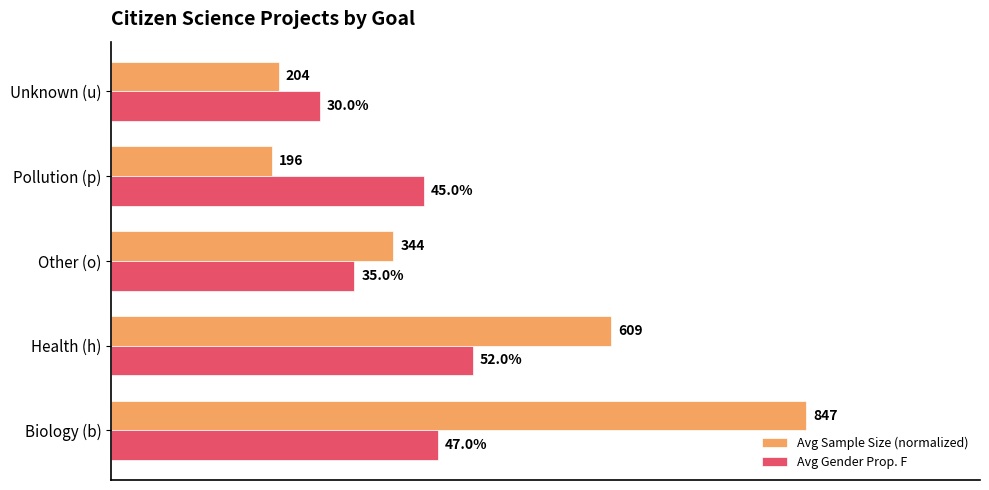

Which series has the largest total across all categories?

Avg Sample Size (normalized)